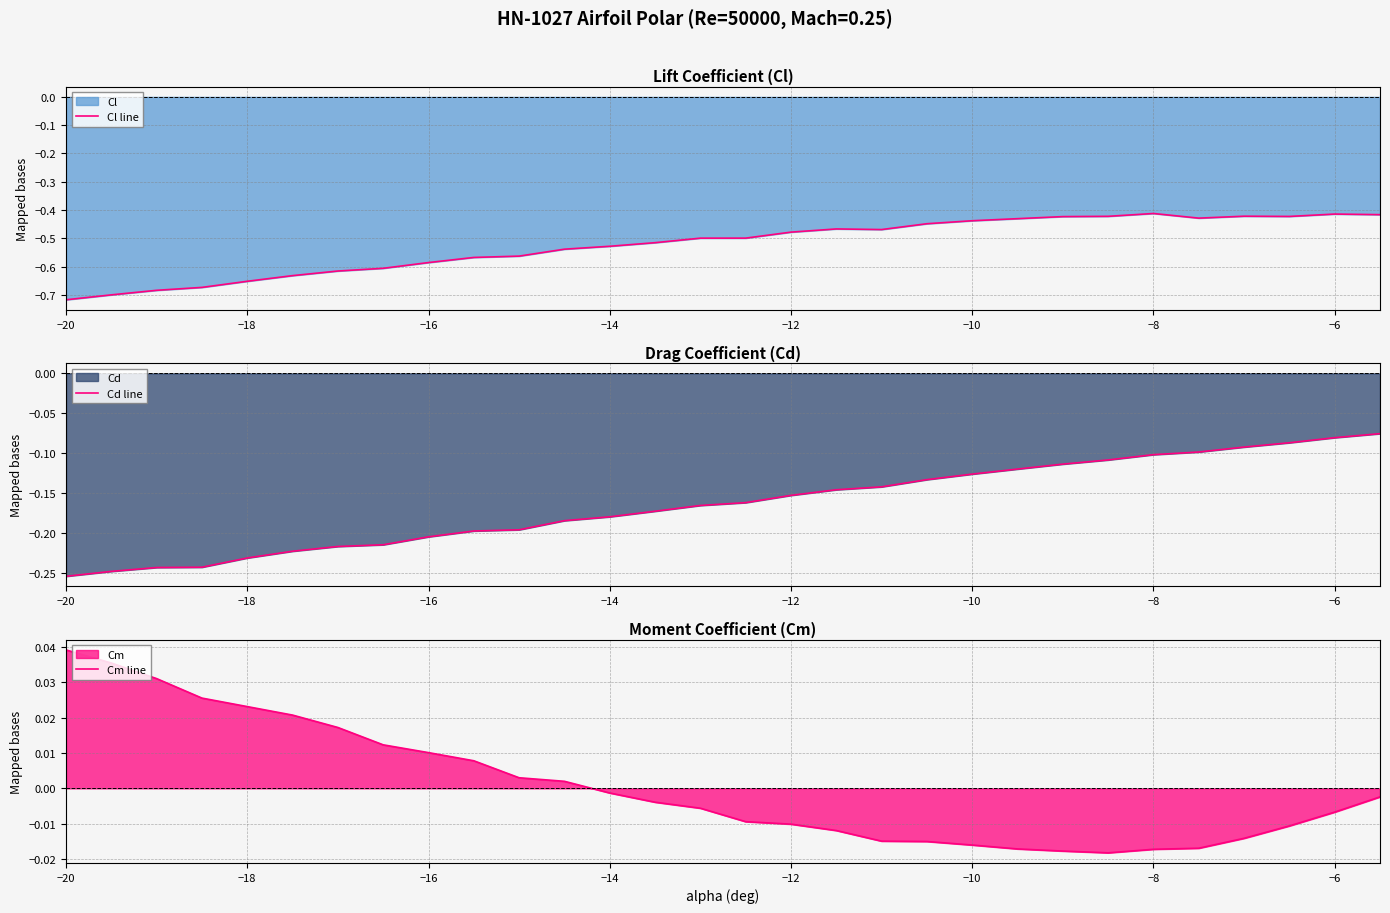

True or false: Cd line and Cl line intersect in this chart.

False